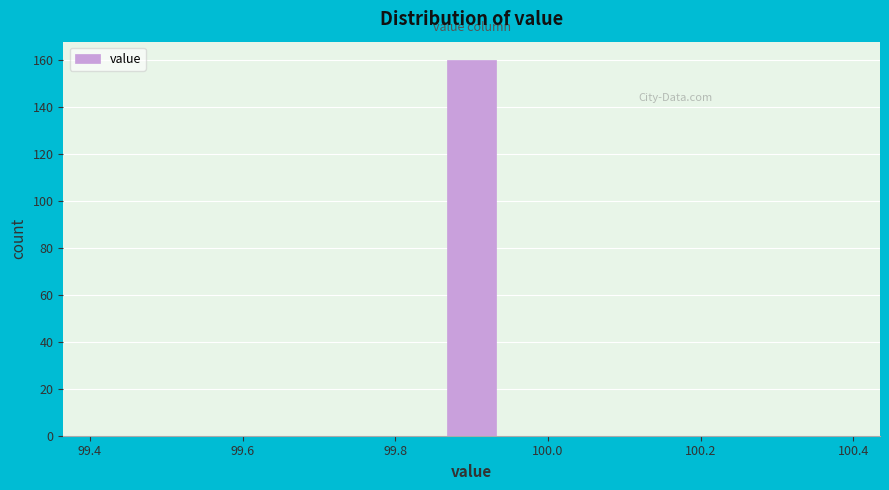

Which range on the x-axis has the tallest bar?

99.86 to 99.94